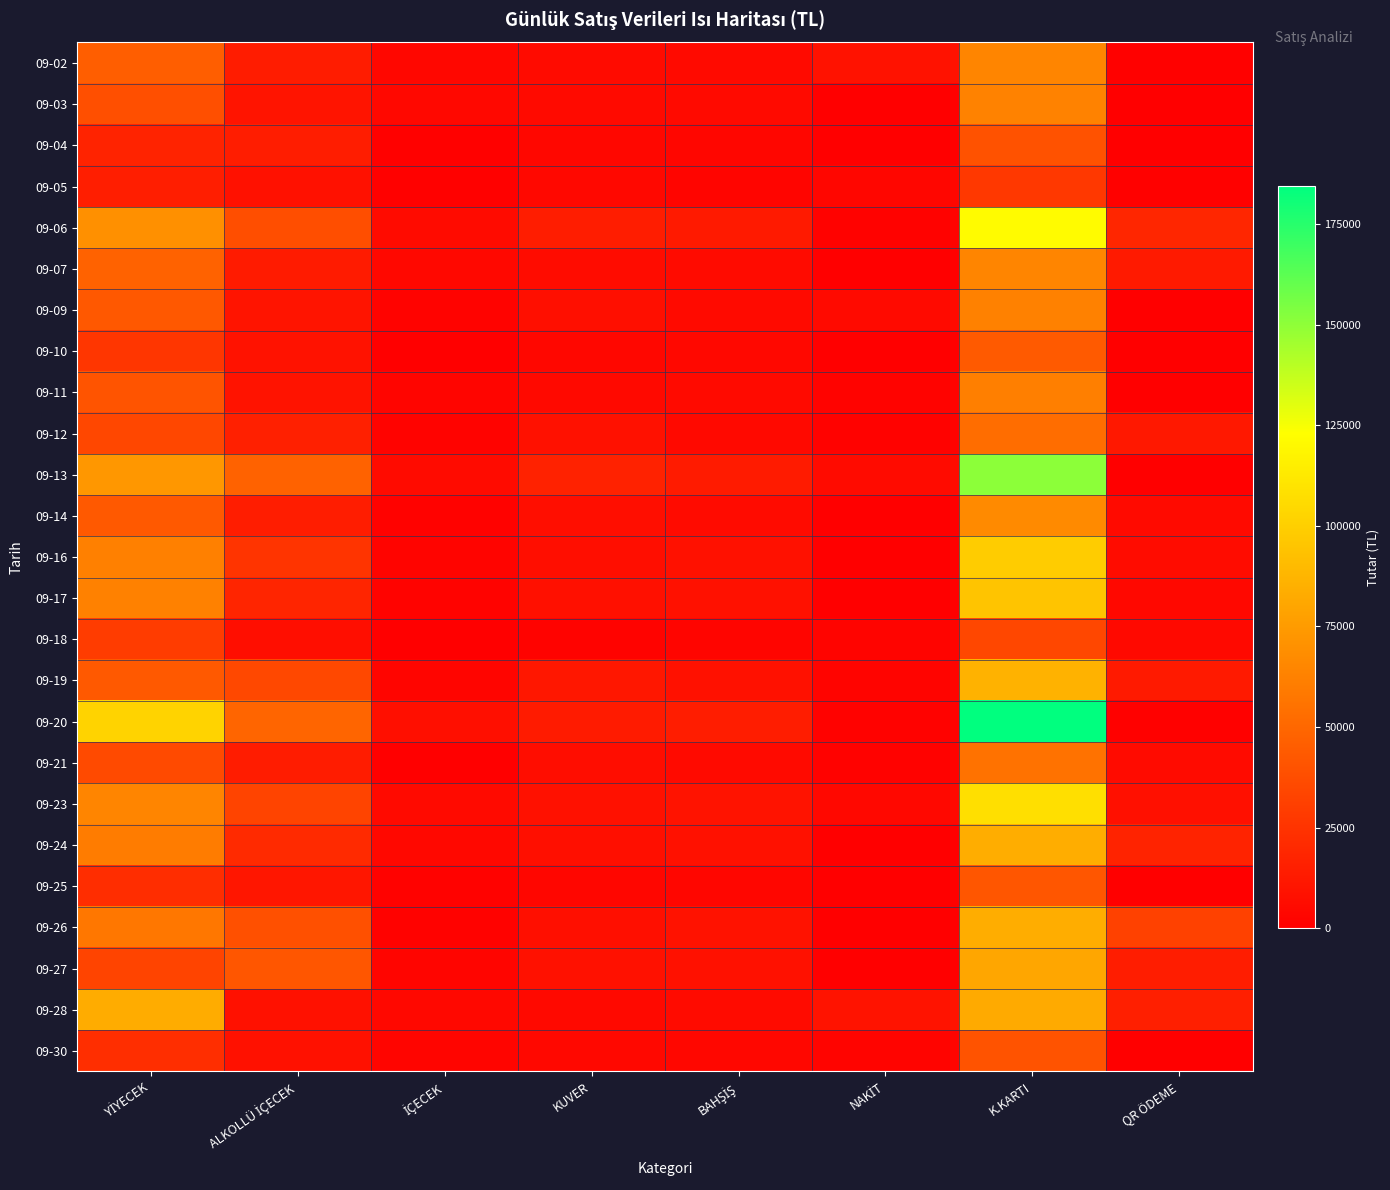

Reading left to right, transcribe all the data shown in this chart.

09-02: YİYECEK=45700.0	ALKOLLÜ İÇECEK=14015.0	İÇECEK=3775.0	KUVER=5600.0	BAHŞİŞ=5399.0	NAKİT=9045.0	K.KARTI=64539.0	QR ÖDEME=905.0
09-03: YİYECEK=38300.0	ALKOLLÜ İÇECEK=10070.0	İÇECEK=4330.0	KUVER=5300.0	BAHŞİŞ=5400.0	NAKİT=0.0	K.KARTI=63400.0	QR ÖDEME=0.0
09-04: YİYECEK=17550.0	ALKOLLÜ İÇECEK=14255.0	İÇECEK=725.0	KUVER=3800.0	BAHŞİŞ=3393.0	NAKİT=0.0	K.KARTI=39723.0	QR ÖDEME=0.0
09-05: YİYECEK=15000.0	ALKOLLÜ İÇECEK=8600.0	İÇECEK=945.0	KUVER=4200.0	BAHŞİŞ=2674.5	NAKİT=3400.0	K.KARTI=27279.5	QR ÖDEME=740.0
09-06: YİYECEK=69837.1	ALKOLLÜ İÇECEK=38177.9	İÇECEK=6120.0	KUVER=14100.0	BAHŞİŞ=12859.0	NAKİT=1134.5	K.KARTI=121361.5	QR ÖDEME=18598.0
09-07: YİYECEK=47875.0	ALKOLLÜ İÇECEK=13495.0	İÇECEK=4015.0	KUVER=6300.0	BAHŞİŞ=5791.0	NAKİT=0.0	K.KARTI=64552.0	QR ÖDEME=12924.0
09-09: YİYECEK=42800.0	ALKOLLÜ İÇECEK=9840.0	İÇECEK=2050.0	KUVER=7750.0	BAHŞİŞ=5251.0	NAKİT=5330.0	K.KARTI=62361.0	QR ÖDEME=0.0
09-10: YİYECEK=26475.0	ALKOLLÜ İÇECEK=9070.0	İÇECEK=235.0	KUVER=3800.0	BAHŞİŞ=4208.0	NAKİT=0.0	K.KARTI=43788.0	QR ÖDEME=0.0
09-11: YİYECEK=40865.0	ALKOLLÜ İÇECEK=9565.0	İÇECEK=3210.0	KUVER=4800.0	BAHŞİŞ=5404.0	NAKİT=1897.5	K.KARTI=61946.5	QR ÖDEME=0.0
09-12: YİYECEK=34525.0	ALKOLLÜ İÇECEK=15720.0	İÇECEK=2075.0	KUVER=8950.0	BAHŞİŞ=4929.5	NAKİT=1242.5	K.KARTI=52788.0	QR ÖDEME=12169.0
09-13: YİYECEK=73170.0	ALKOLLÜ İÇECEK=47635.0	İÇECEK=5455.0	KUVER=16750.0	BAHŞİŞ=13521.0	NAKİT=6002.5	K.KARTI=150528.5	QR ÖDEME=0.0
09-14: YİYECEK=43075.0	ALKOLLÜ İÇECEK=14550.0	İÇECEK=1435.0	KUVER=7300.0	BAHŞİŞ=5673.5	NAKİT=0.0	K.KARTI=66716.5	QR ÖDEME=5317.0
09-16: YİYECEK=62305.0	ALKOLLÜ İÇECEK=25257.0	İÇECEK=2300.0	KUVER=7000.0	BAHŞİŞ=8448.5	NAKİT=320.0	K.KARTI=98605.5	QR ÖDEME=6385.0
09-17: YİYECEK=62675.0	ALKOLLÜ İÇECEK=18165.0	İÇECEK=1945.0	KUVER=7950.0	BAHŞİŞ=8393.5	NAKİT=0.0	K.KARTI=94477.0	QR ÖDEME=4651.5
09-18: YİYECEK=29510.0	ALKOLLÜ İÇECEK=7375.0	İÇECEK=135.0	KUVER=2000.0	BAHŞİŞ=2976.0	NAKİT=2460.0	K.KARTI=34536.0	QR ÖDEME=5000.0
09-19: YİYECEK=43375.0	ALKOLLÜ İÇECEK=34980.0	İÇECEK=3010.0	KUVER=11450.0	BAHŞİŞ=8681.5	NAKİT=2314.5	K.KARTI=85924.5	QR ÖDEME=13257.5
09-20: YİYECEK=101865.0	ALKOLLÜ İÇECEK=49300.0	İÇECEK=7775.0	KUVER=13400.0	BAHŞİŞ=14736.5	NAKİT=1525.0	K.KARTI=184506.5	QR ÖDEME=1045.0
09-21: YİYECEK=36095.0	ALKOLLÜ İÇECEK=13845.0	İÇECEK=575.0	KUVER=6550.0	BAHŞİŞ=5346.5	NAKİT=1400.0	K.KARTI=55166.5	QR ÖDEME=5845.0
09-23: YİYECEK=64180.0	ALKOLLÜ İÇECEK=33045.0	İÇECEK=5255.0	KUVER=8400.0	BAHŞİŞ=9719.0	NAKİT=4507.0	K.KARTI=108102.0	QR ÖDEME=7990.0
09-24: YİYECEK=60115.0	ALKOLLÜ İÇECEK=20575.0	İÇECEK=3965.0	KUVER=7600.0	BAHŞİŞ=8645.5	NAKİT=0.0	K.KARTI=83936.0	QR ÖDEME=16964.5
09-25: YİYECEK=22250.0	ALKOLLÜ İÇECEK=11080.0	İÇECEK=1485.0	KUVER=3400.0	BAHŞİŞ=3421.0	NAKİT=0.0	K.KARTI=41636.0	QR ÖDEME=0.0
09-26: YİYECEK=57820.0	ALKOLLÜ İÇECEK=38625.0	İÇECEK=1525.0	KUVER=7900.0	BAHŞİŞ=9249.5	NAKİT=0.0	K.KARTI=83707.0	QR ÖDEME=31412.5
09-27: YİYECEK=33075.0	ALKOLLÜ İÇECEK=42145.0	İÇECEK=2890.0	KUVER=9000.0	BAHŞİŞ=8291.0	NAKİT=200.0	K.KARTI=80695.0	QR ÖDEME=14506.0
09-28: YİYECEK=83140.0	ALKOLLÜ İÇECEK=8660.0	İÇECEK=4615.0	KUVER=5000.0	BAHŞİŞ=5914.5	NAKİT=9675.0	K.KARTI=82306.5	QR ÖDEME=15348.0
09-30: YİYECEK=22545.0	ALKOLLÜ İÇECEK=8910.0	İÇECEK=2690.0	KUVER=4550.0	BAHŞİŞ=3839.5	NAKİT=2196.5	K.KARTI=40338.0	QR ÖDEME=0.0